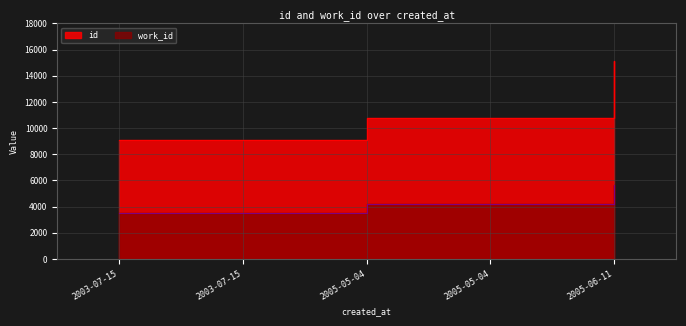

At which label is id closest to 12115?

2005-05-04